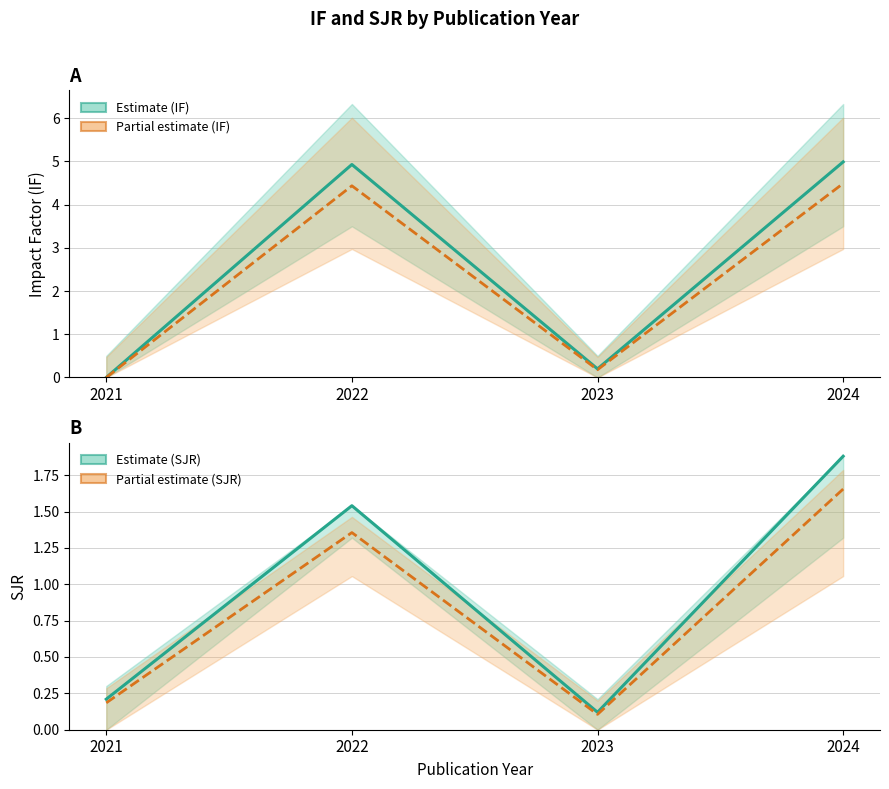

What is the sum of the IF values at 2024 and 2023?

5.2